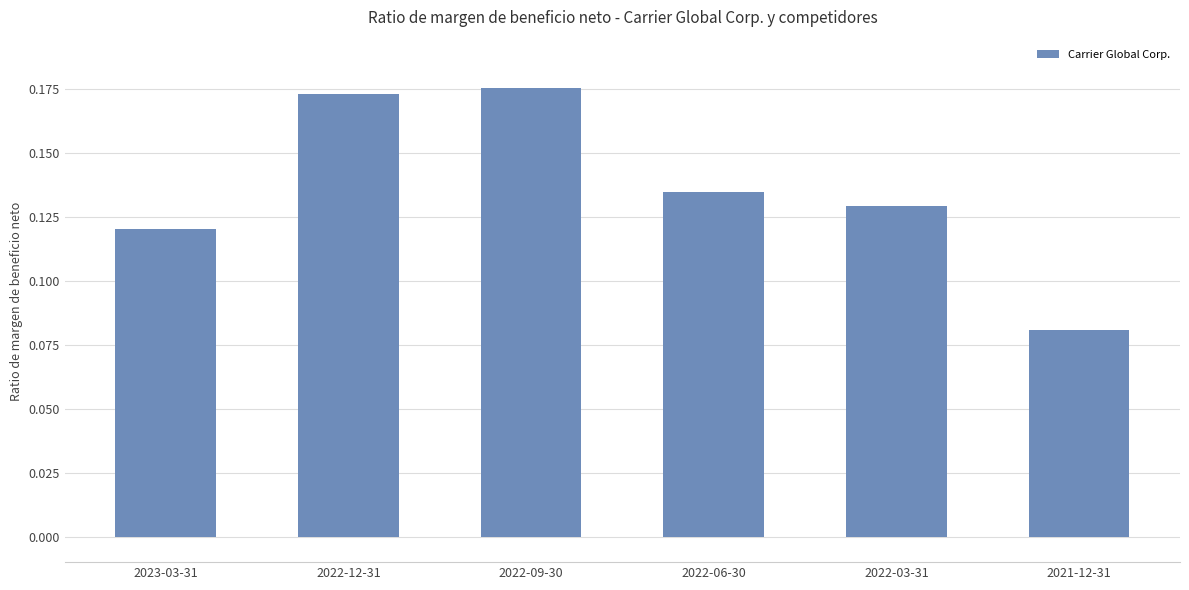

Which has a higher value, 2023-03-31 or 2022-03-31?

2022-03-31